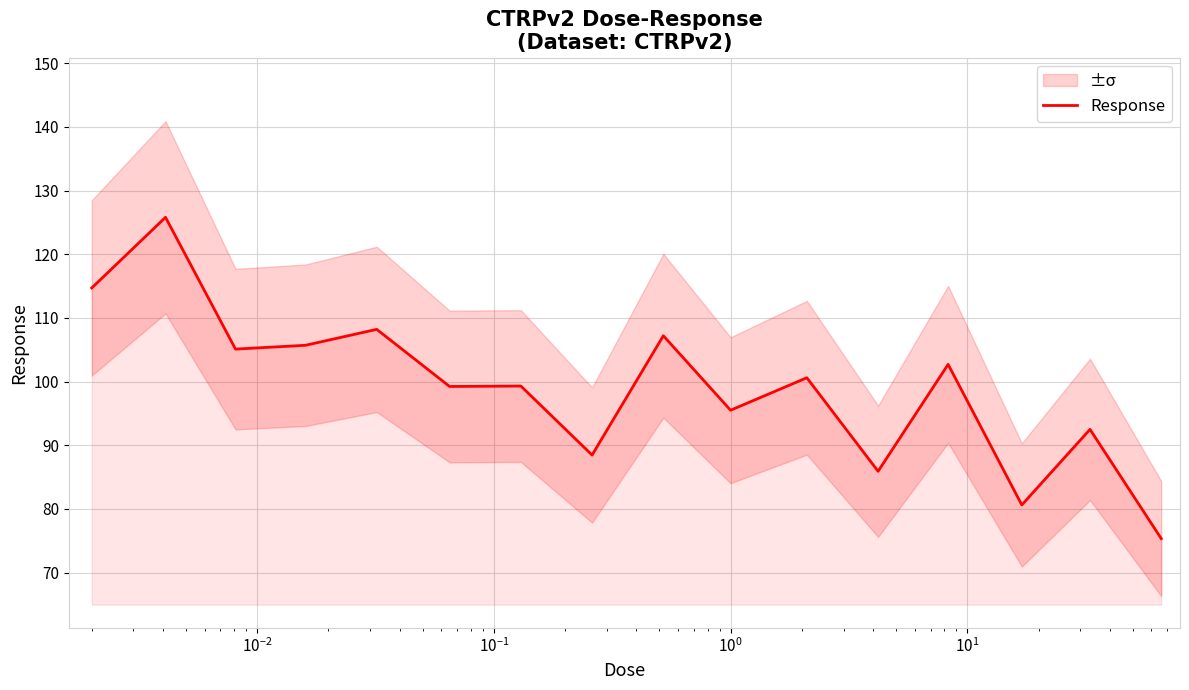

What is the minimum value for Response?

75.3